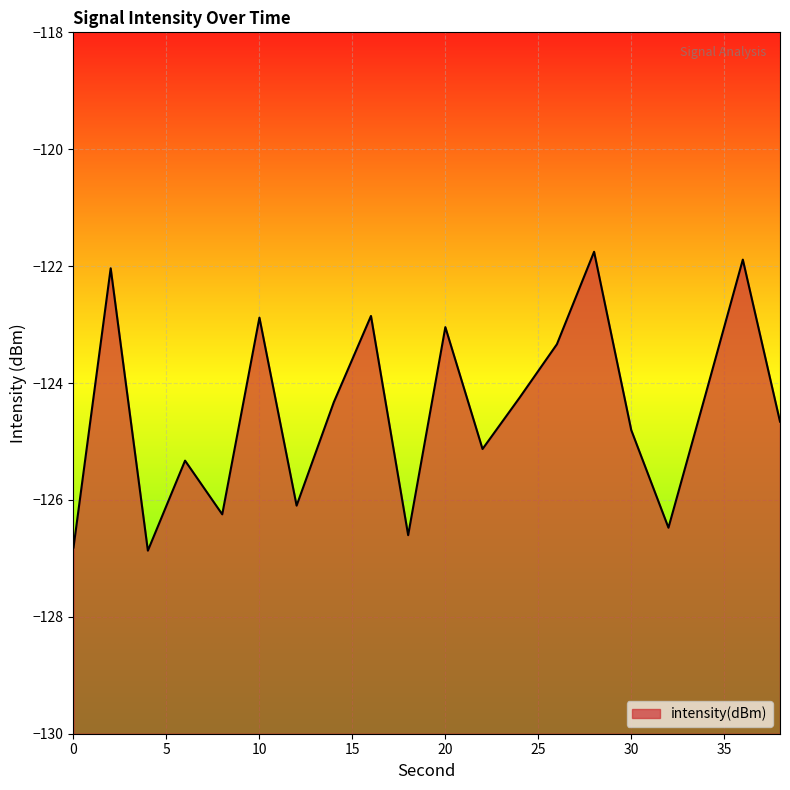

What is the sum of all values?

-2489.6